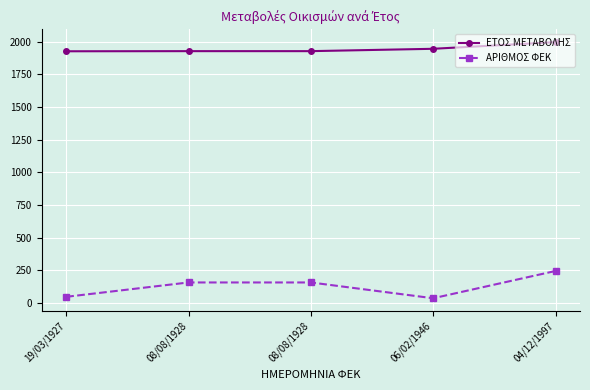

What is the value of the ΕΤΟΣ ΜΕΤΑΒΟΛΗΣ point at the 3rd from the left?

1928